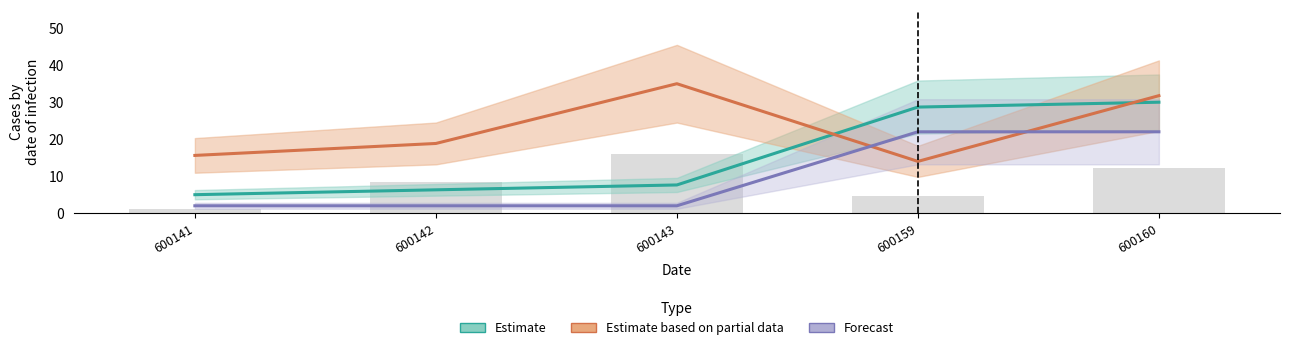

What is the total value across all series at 600159?

64.7